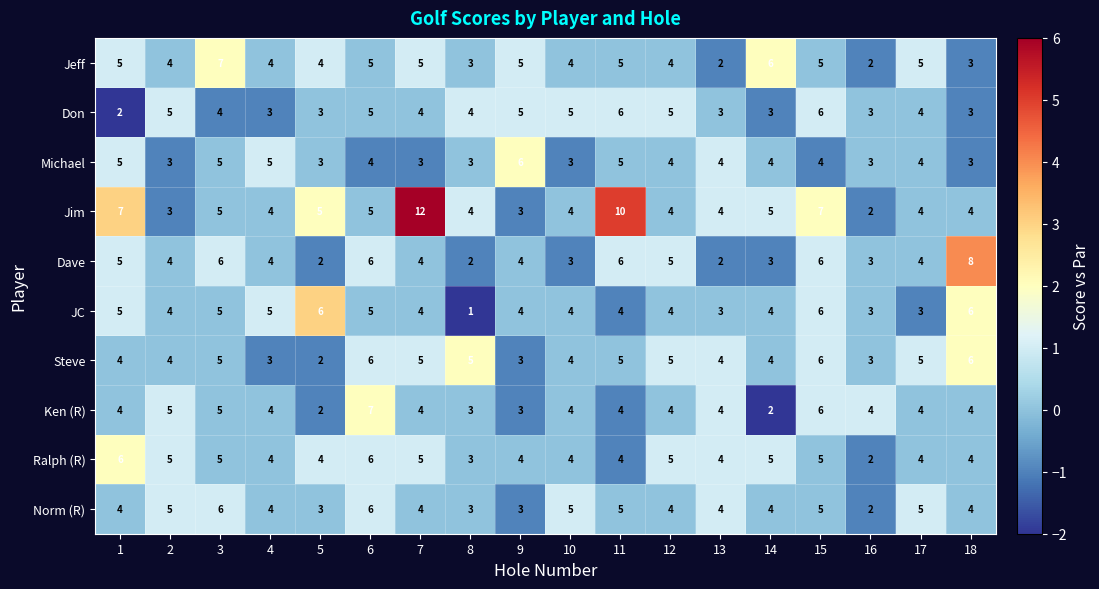

What is the average value of the Don series?

4